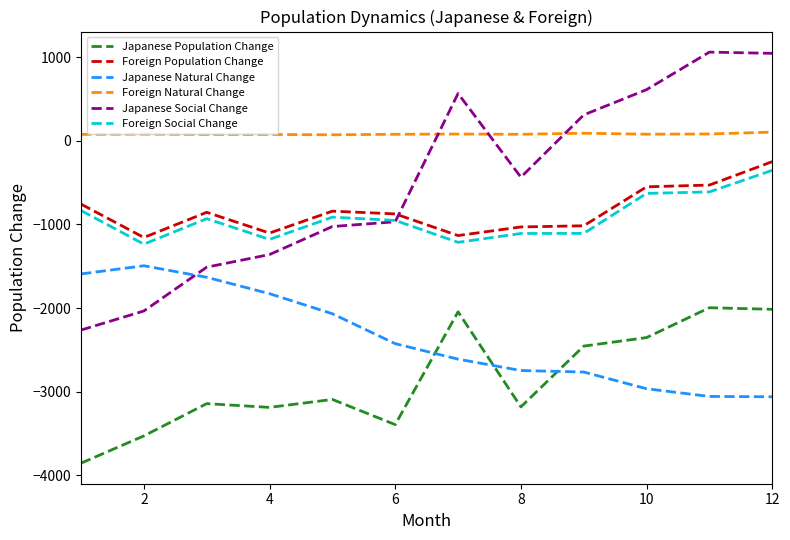

Which series has the widest spread of values?

Japanese Social Change